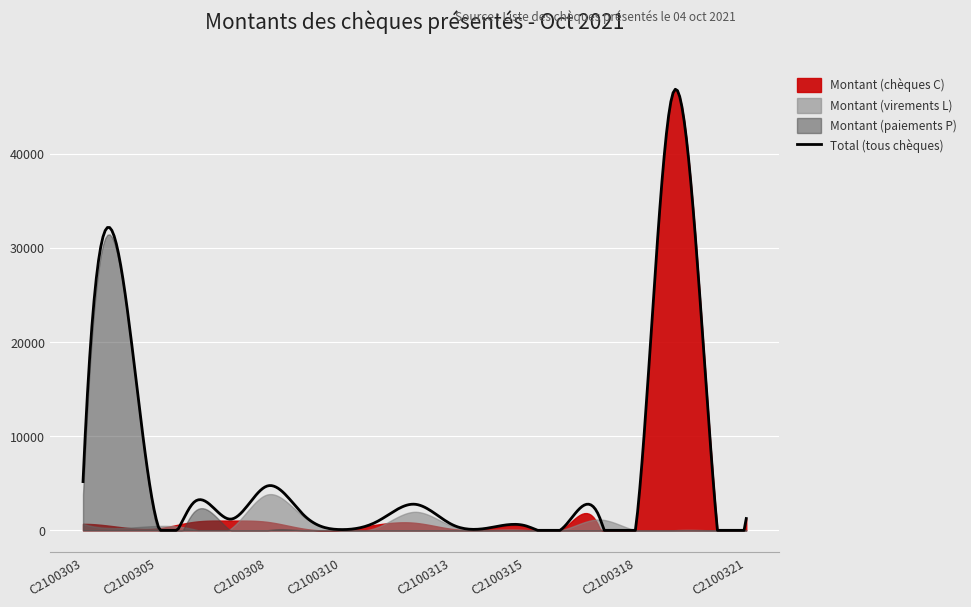

Does the chart display data point markers on the line(s)?

No